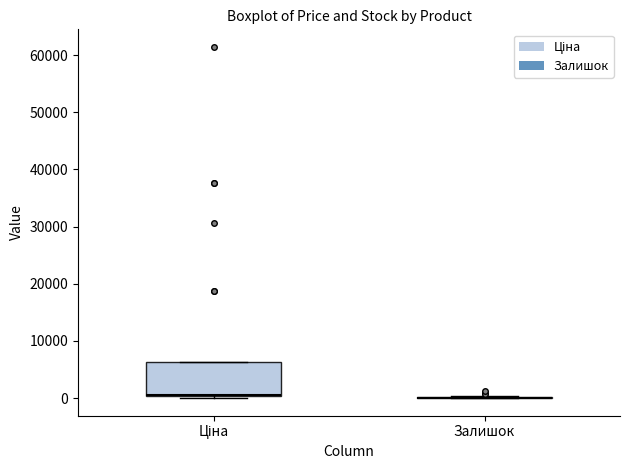

Reading left to right, read every box against the y-axis: the position of its median line, the range the box covers, and the ends of its whiskers. The values are not printed on the chart, so give them approximately, as read against the axis.

Ціна: median 1000, box 0 to 6000, whiskers 0 to 6000
Залишок: box collapsed to a line at 0, whiskers 0 to 0